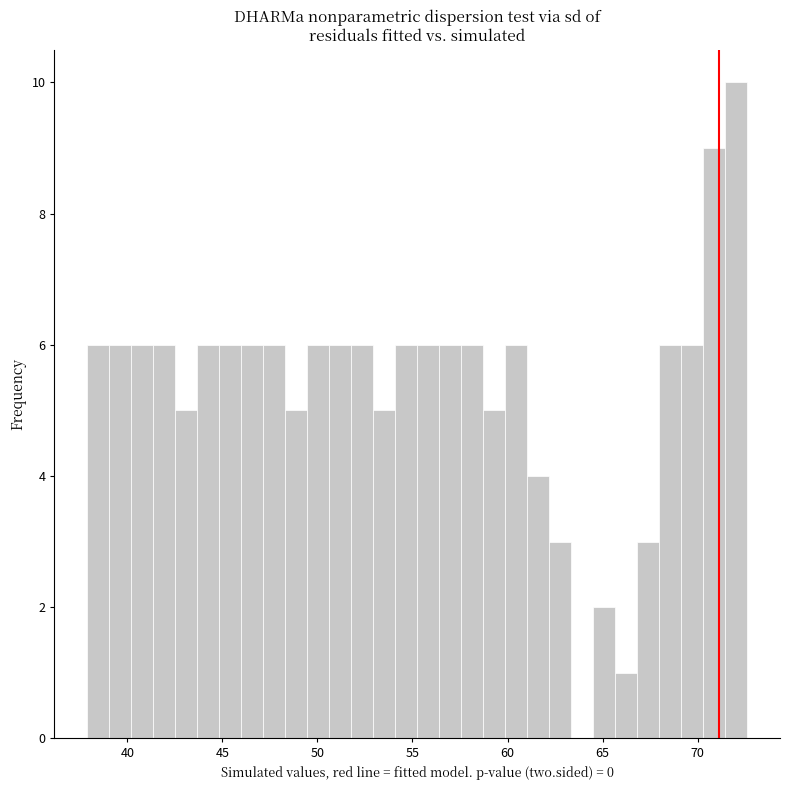

Around what value on the x-axis is the tallest bar? Give the approximate position of its centre, as read against the axis.

72.0